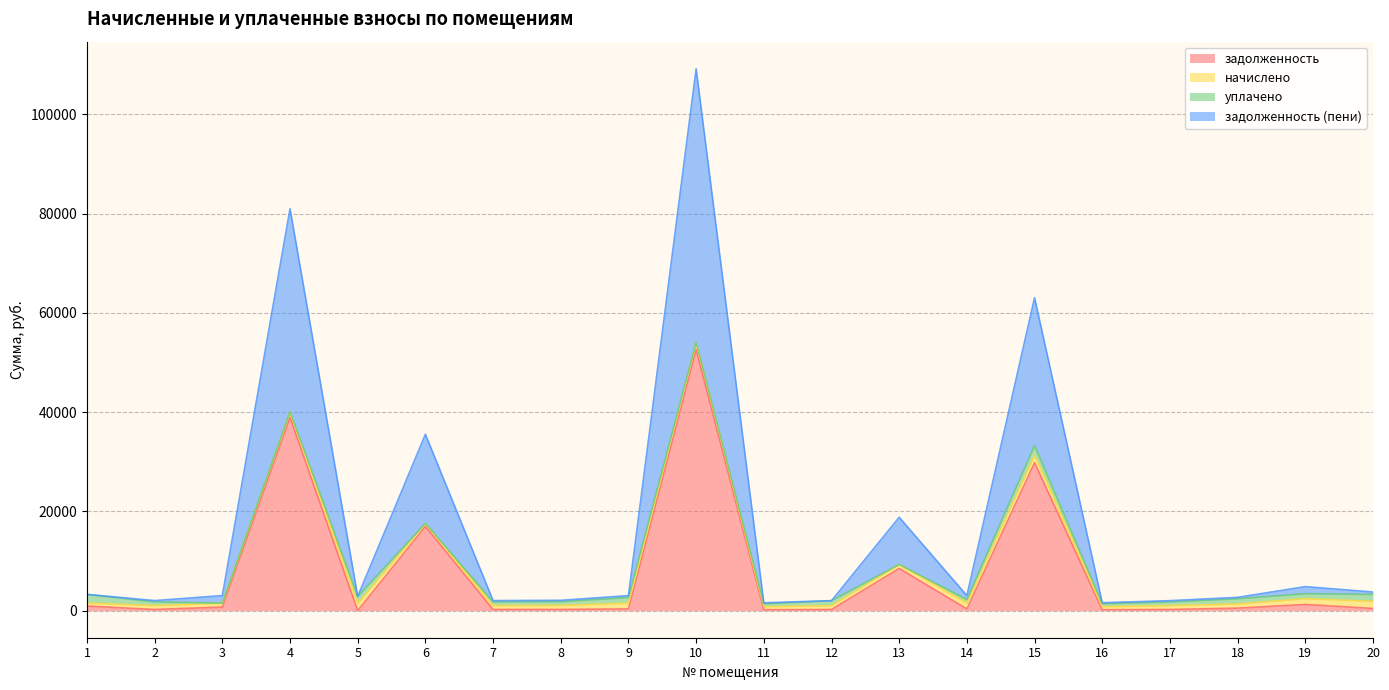

What are all the series names shown in the legend?

задолженность, начислено, уплачено, задолженность (пени)